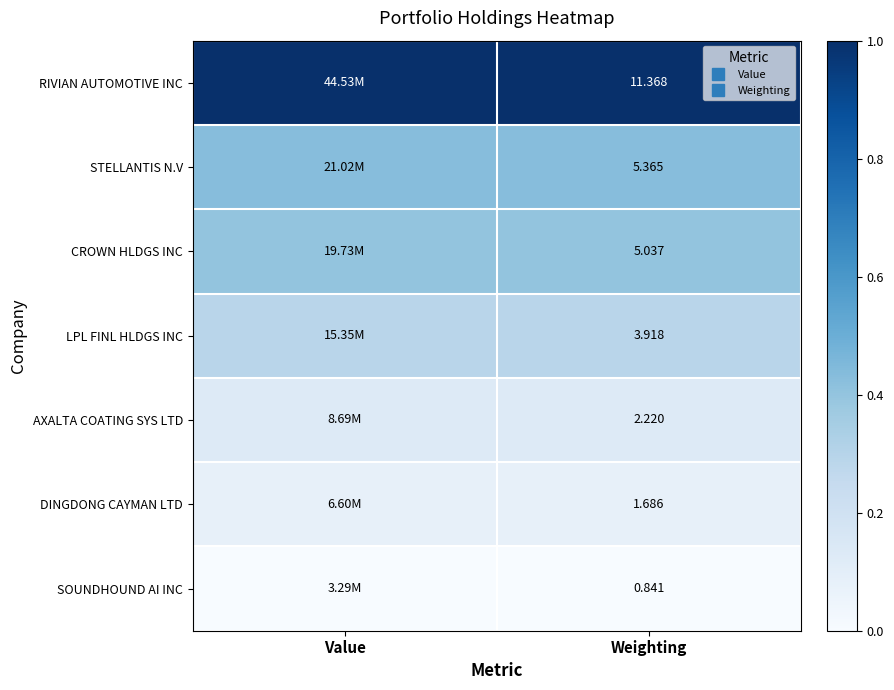

Count the STELLANTIS N.V values in the range 0 to 1.

2